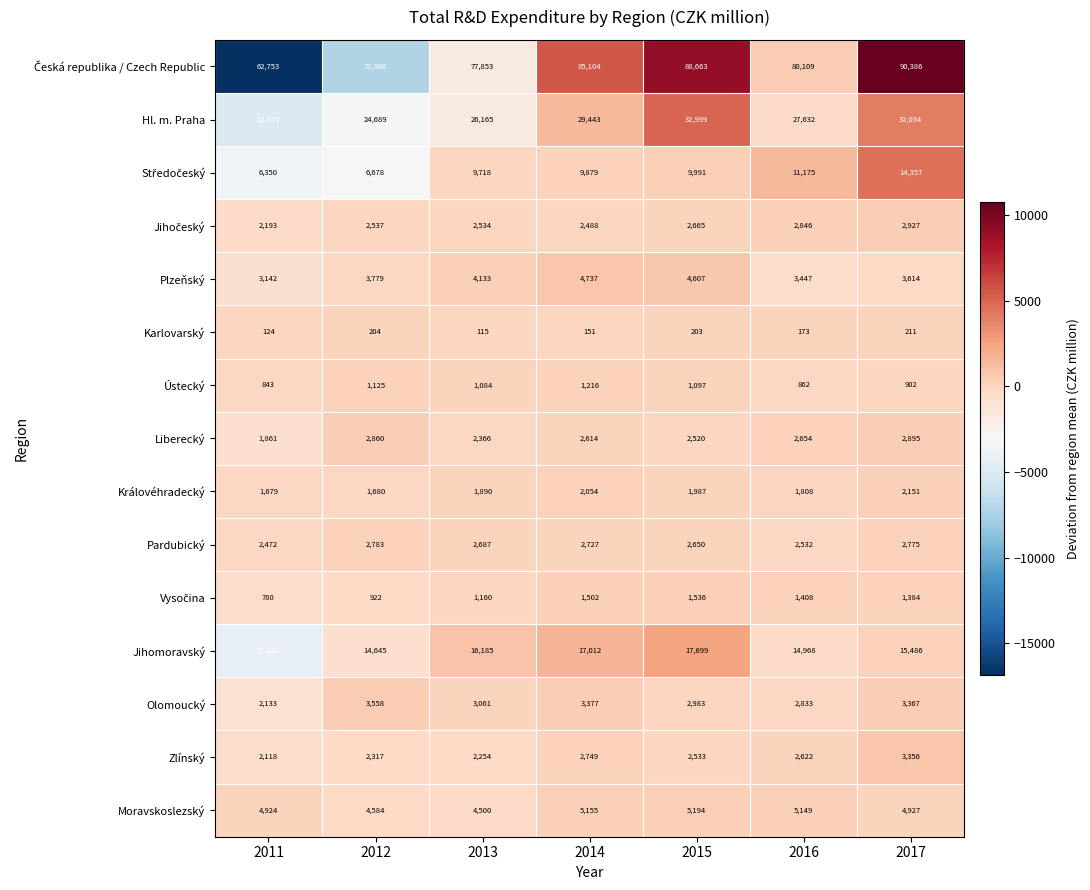

List the labels in order of Královéhradecký value, smallest first.

2011, 2012, 2016, 2013, 2015, 2014, 2017